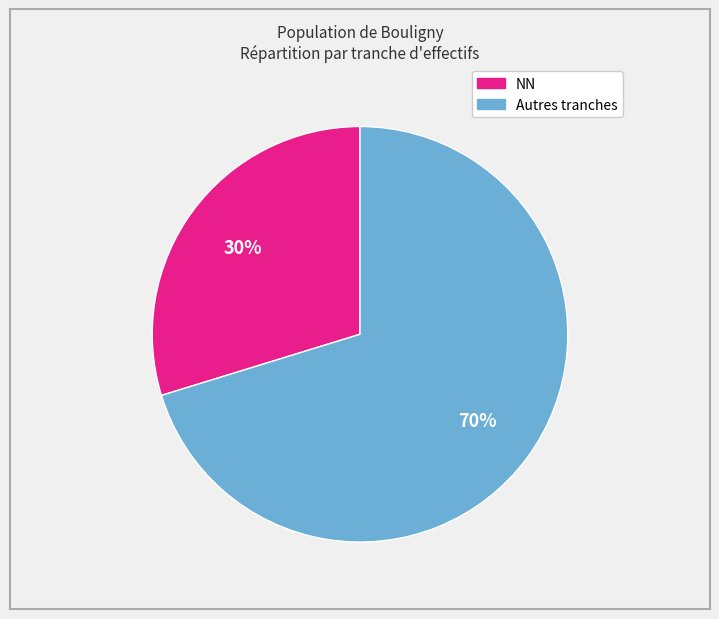

How many slices are in this pie chart?

2